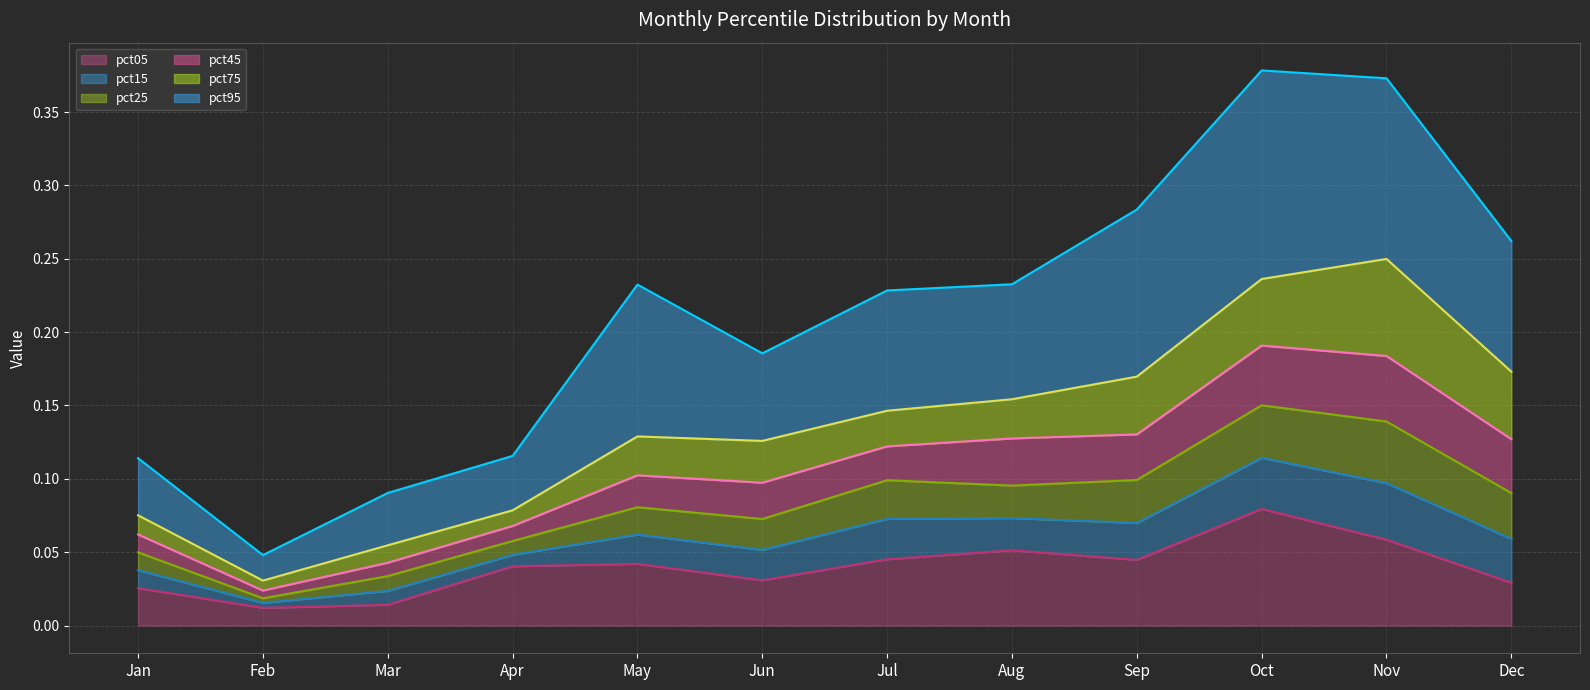

What is the value of the pct45 line point at the 6th from the left?

0.1